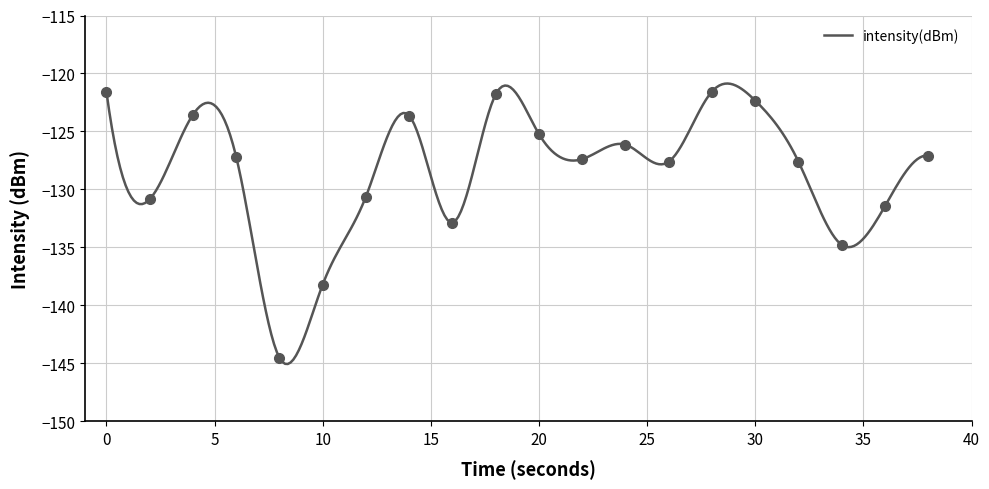

List the labels in order of value, smallest first.

8, 10, 34, 16, 36, 2, 12, 26, 32, 22, 6, 38, 24, 20, 14, 4, 30, 18, 0, 28